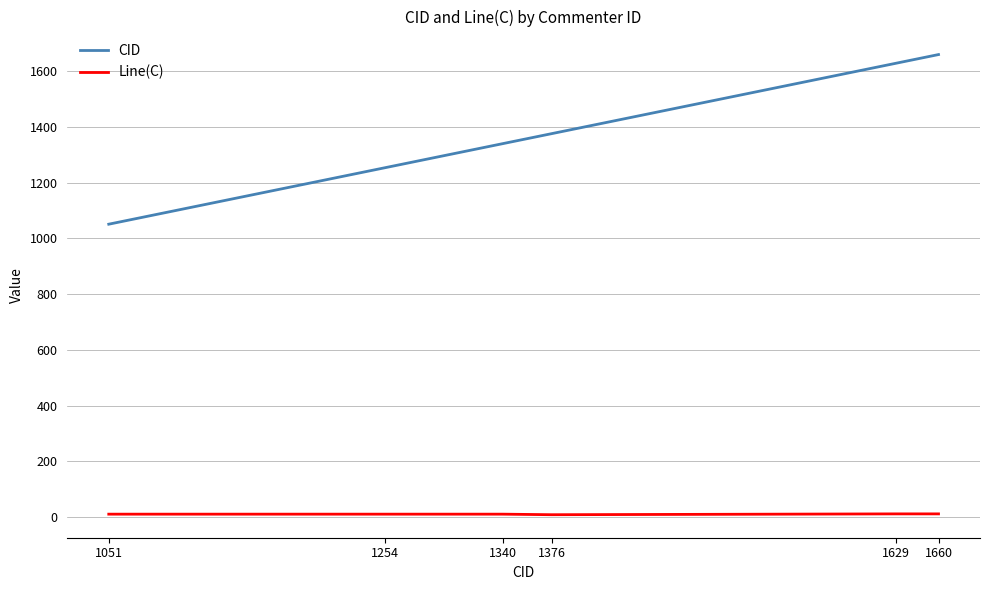

Is the value of CID at 1340 greater than the value of Line(C) at 1660?

Yes